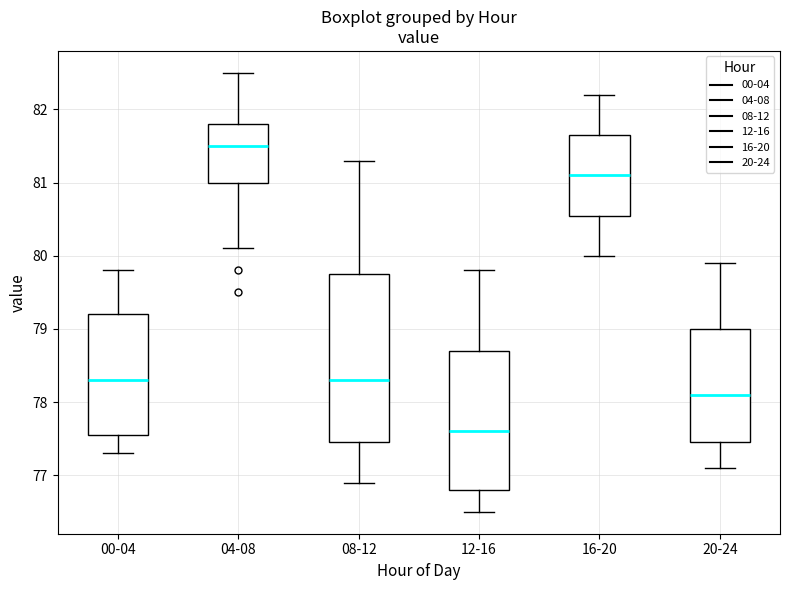

Which box is the tallest, from its lower edge to its upper edge?

08-12